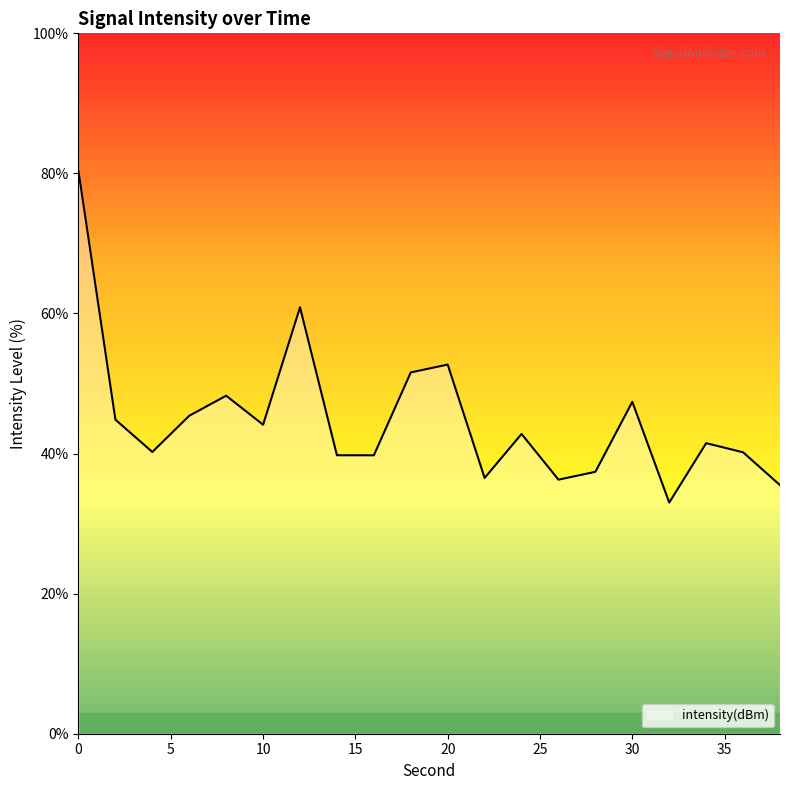

At which category does the data reach its first local peak?

8